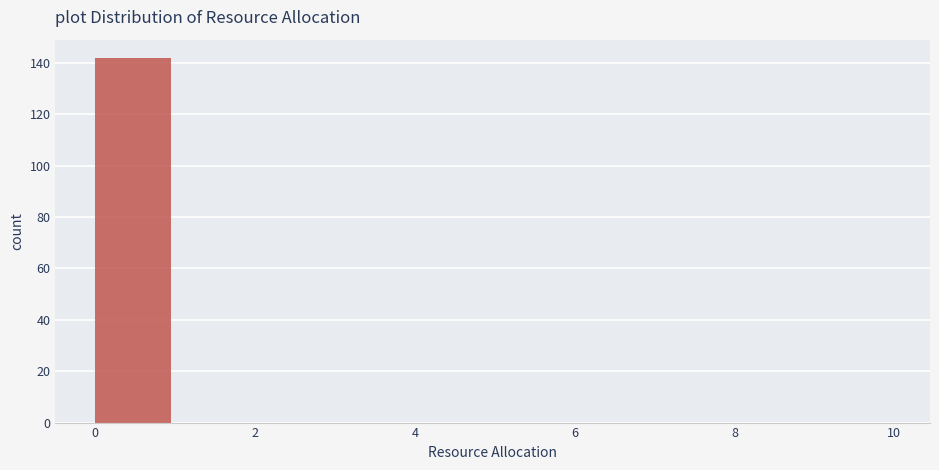

What is the height of the bar covering 0 to 1 on the x-axis? The values are not printed on the chart, so give them approximately, as read against the axis.

142